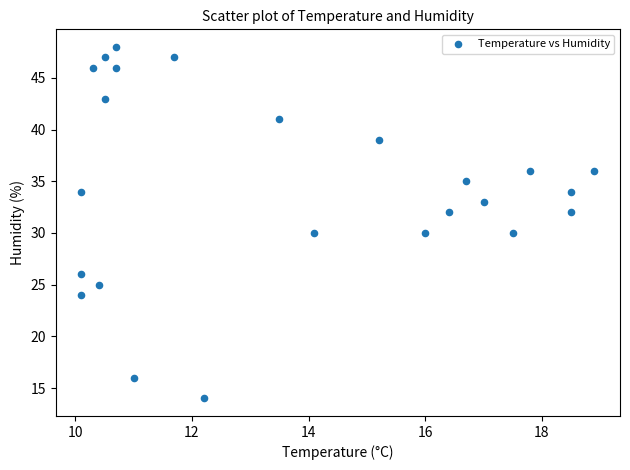

What is the range of Y values (max minus min)?

34